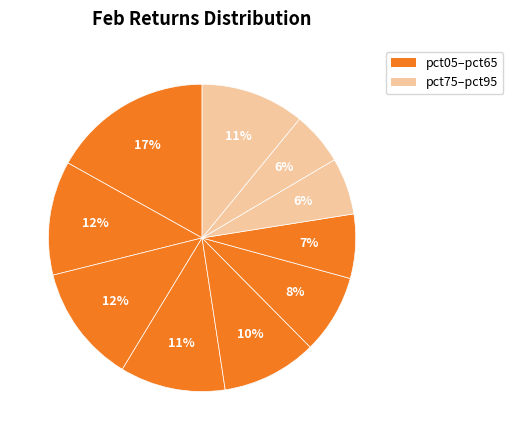

How many slices are in this pie chart?

10